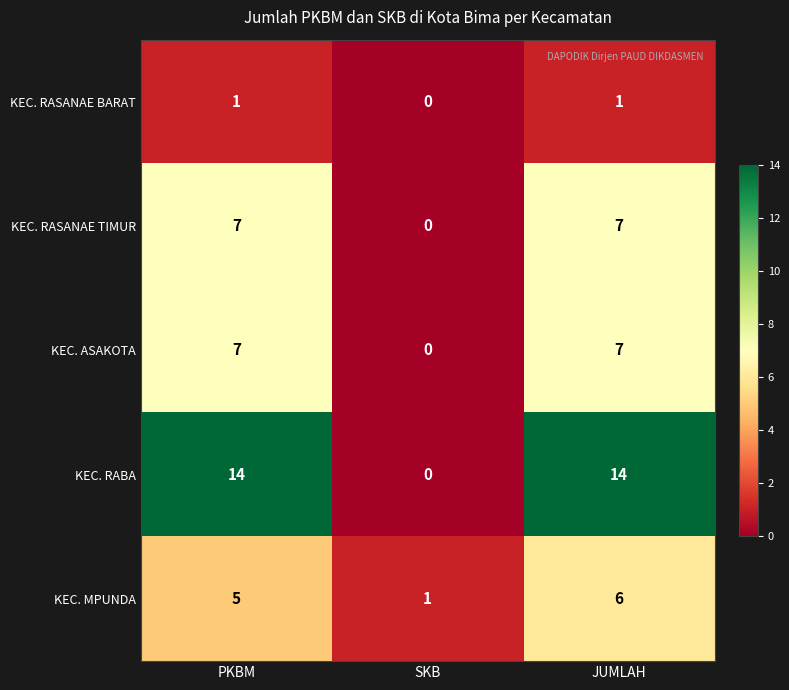

How many data points in KEC. RASANAE TIMUR are less than 7?

1